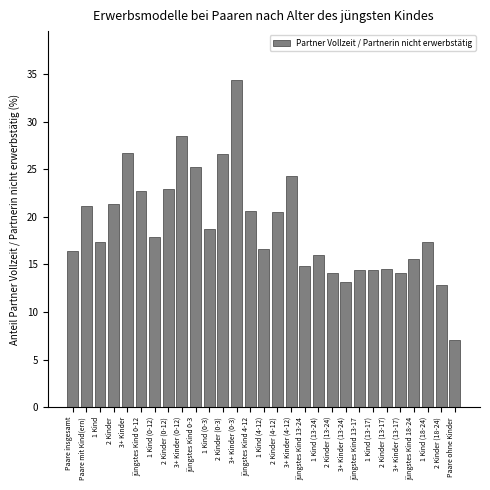

What is the label of the 26th bar from the right?

2 Kinder